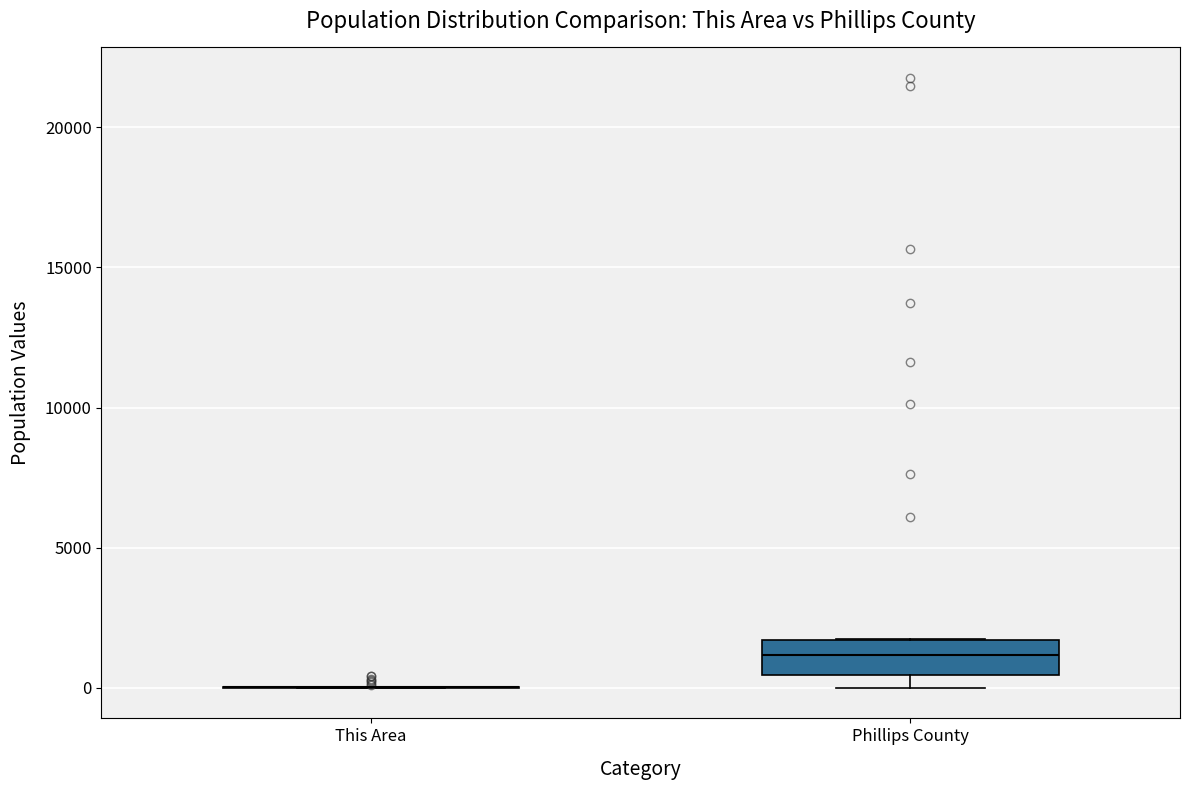

Where does the median line of the box for Phillips County sit on the y-axis? The values are not printed on the chart, so give them approximately, as read against the axis.

1000